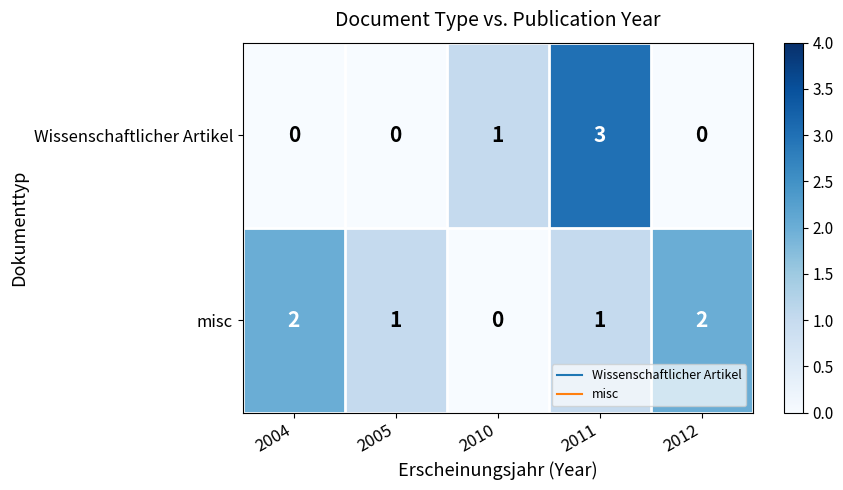

What is the total value across all series at 2011?

4